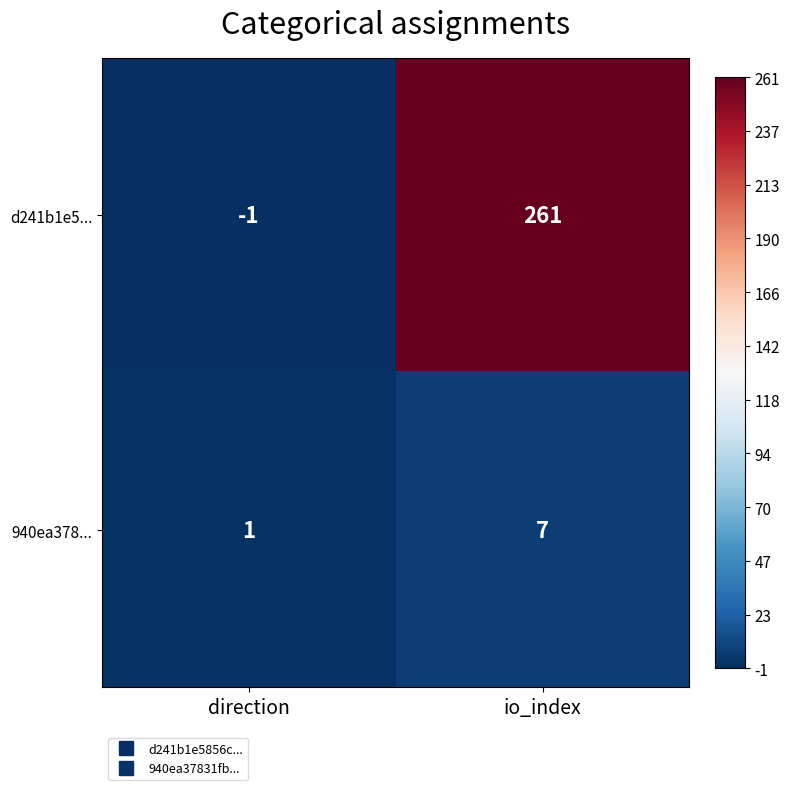

Rank the series by their maximum value, from highest to lowest.

d241b1e5..., 940ea378...